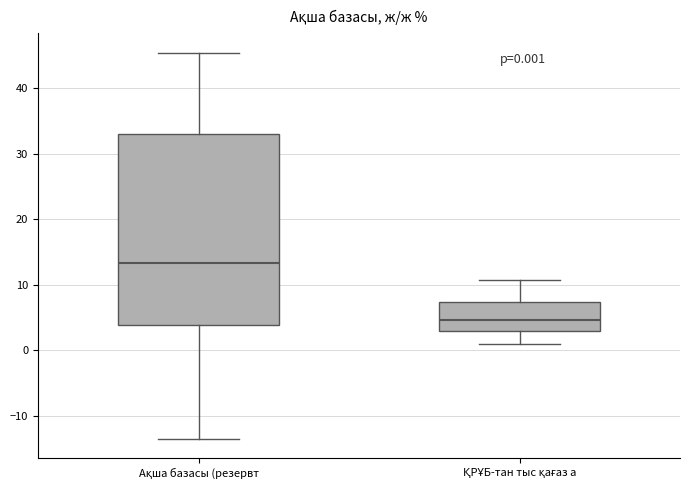

Which box has the lowest median line?

ҚРҰБ-тан тыс қағаз а